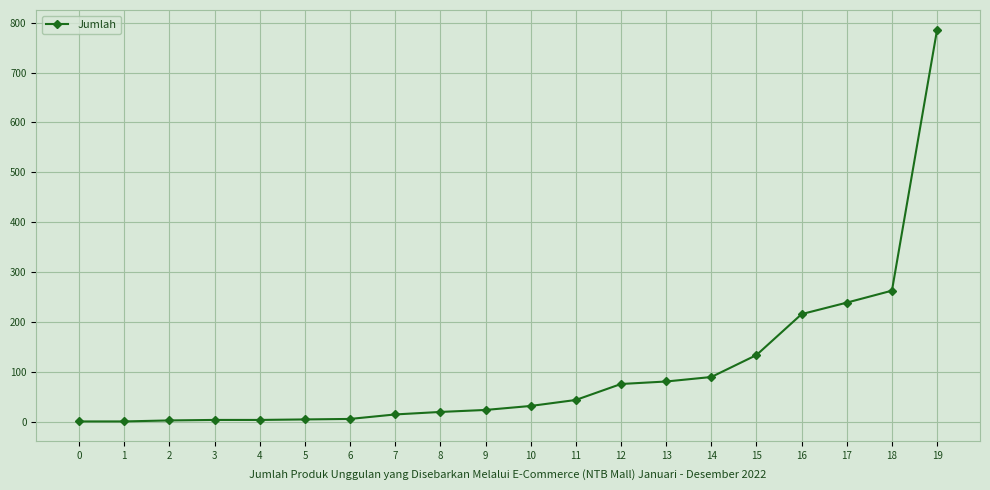

Is it true that the value at 17 is 56?

False